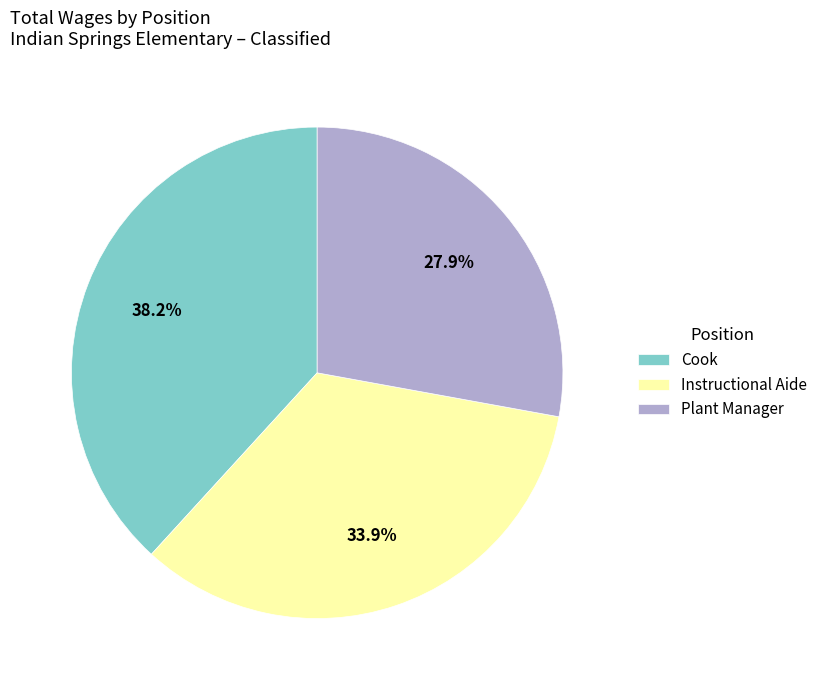

Between Plant Manager and Cook, which is larger?

Cook